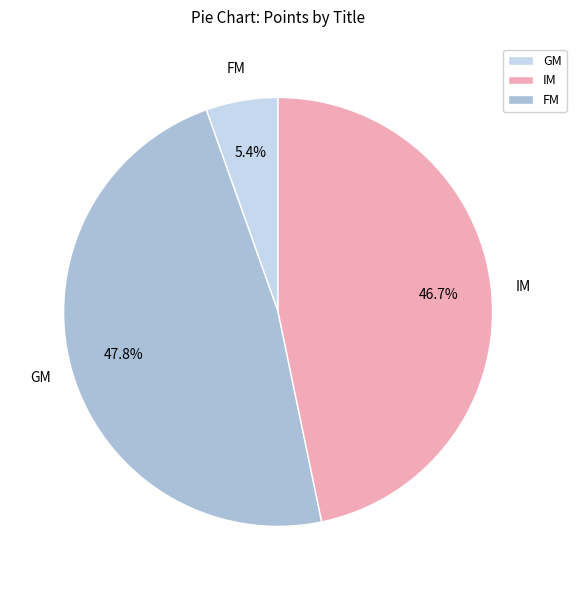

Is there a majority slice in this chart?

No